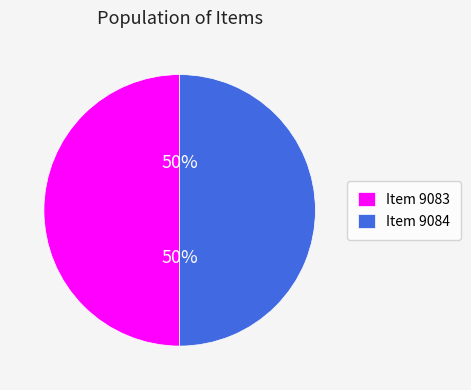

How many slices are in this pie chart?

2